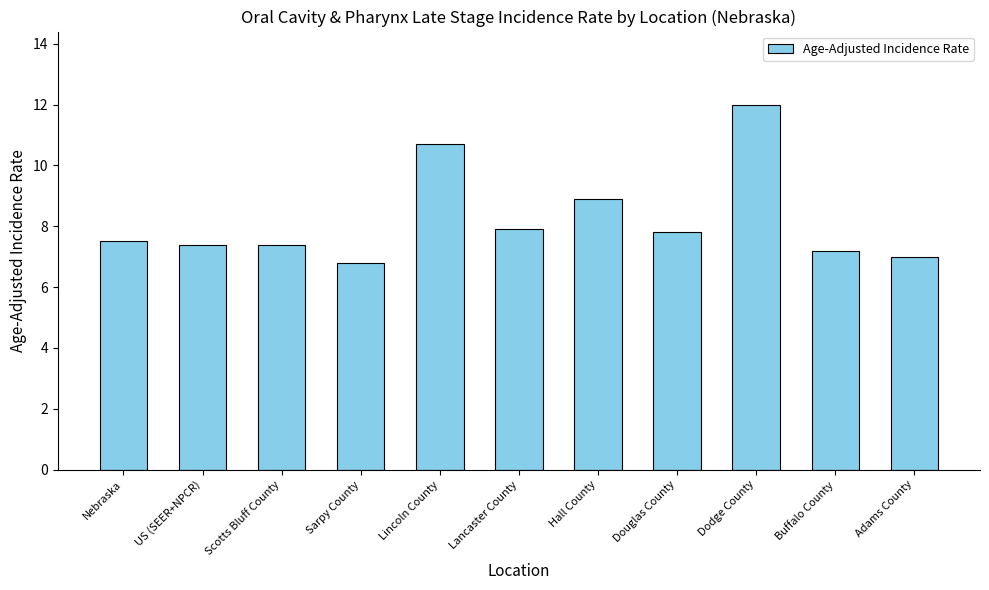

Does the chart contain any negative values?

No